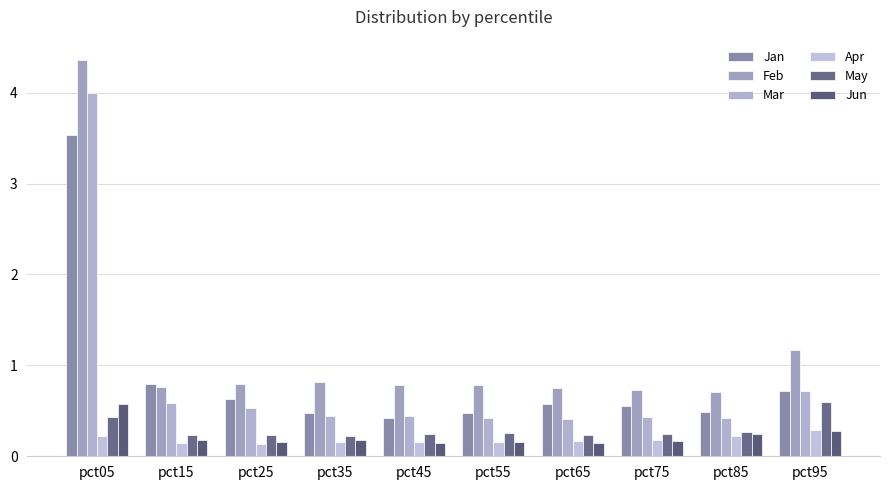

At pct15, list the series in order from largest to smallest.

Jan, Feb, Mar, May, Jun, Apr